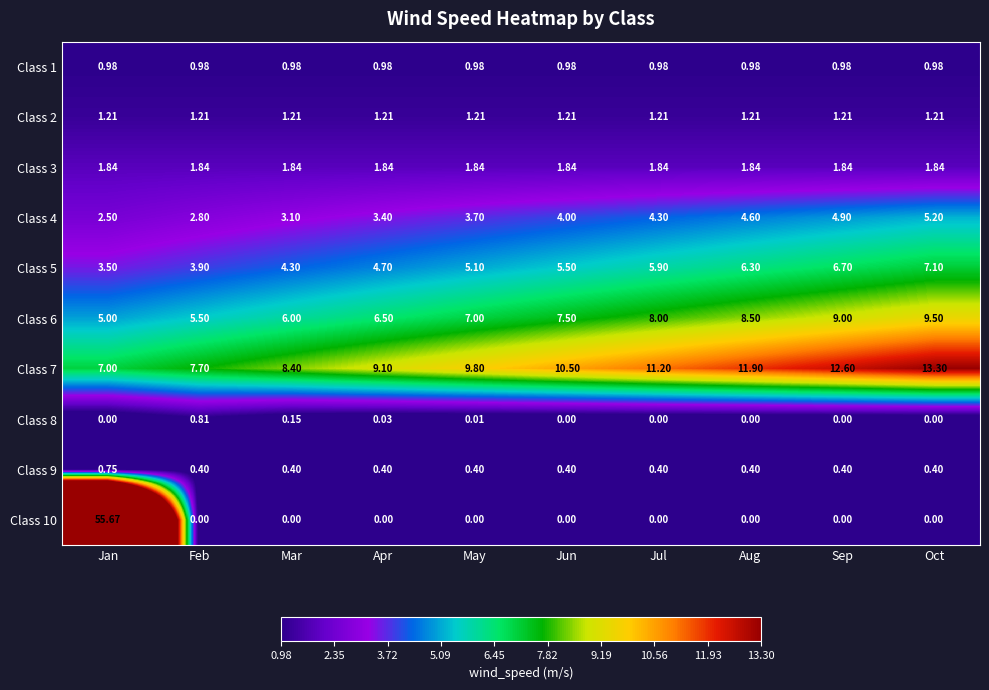

At which label does Class 4 reach its peak?

Oct